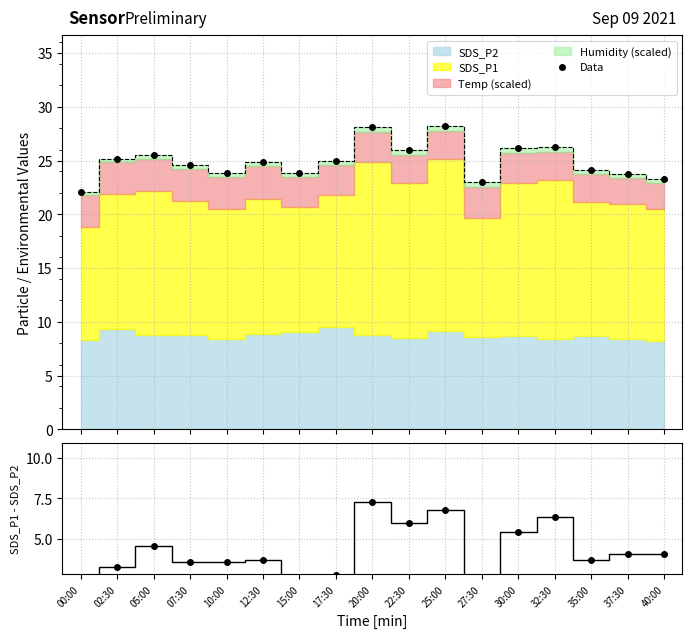

The Data series shows 26.2 at 30:00. True or false?

True